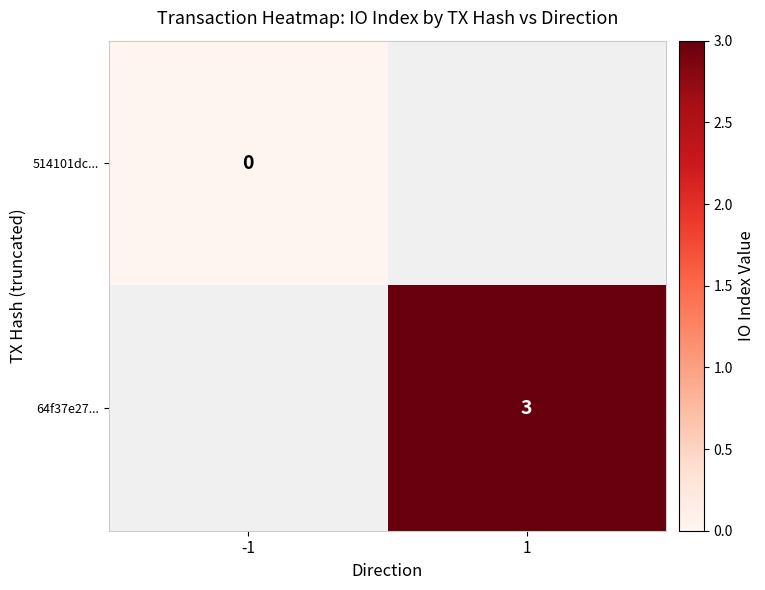

Is it true that 64f37e27... equals 3 at 1?

True